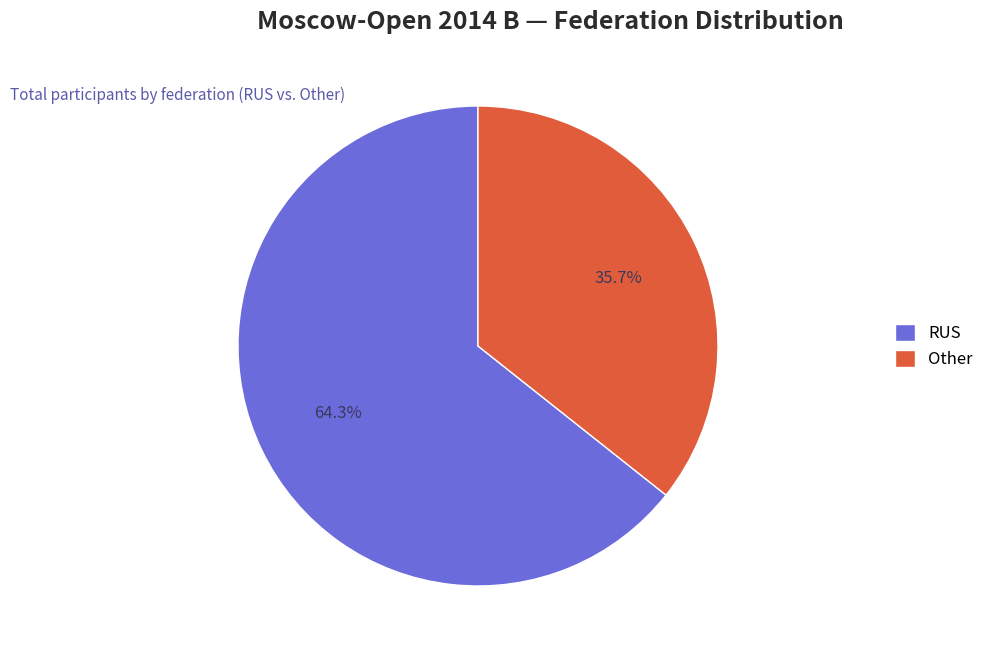

To the nearest percent, what is the average slice percentage?

50%